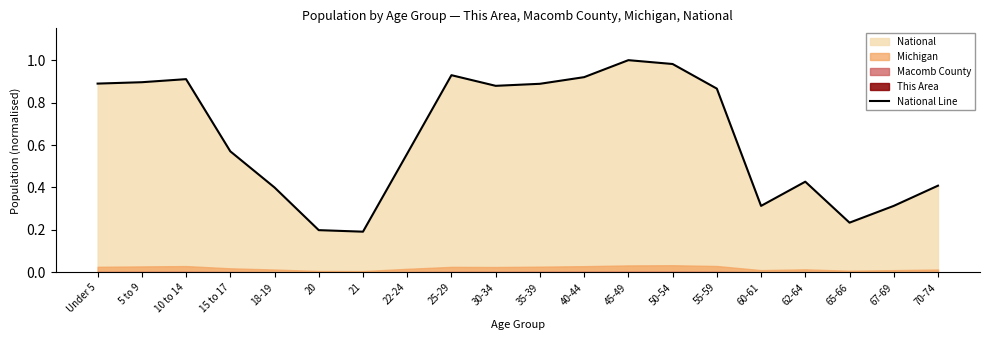

What is the difference between the maximum and minimum values?

0.8